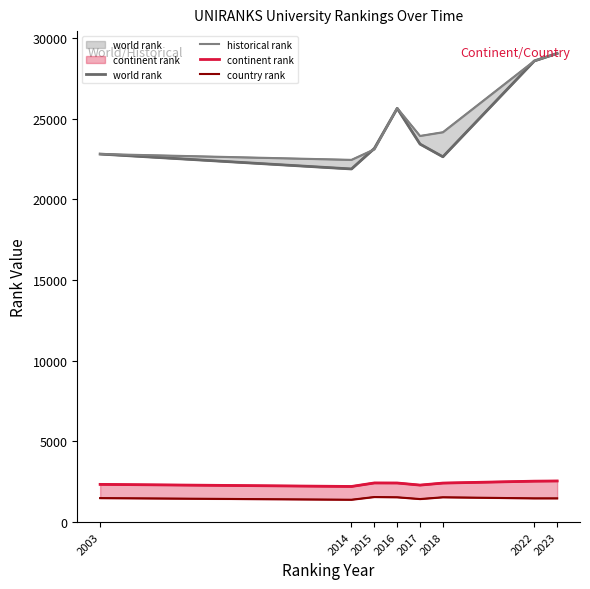

The value of country rank at 2015 is 1532. True or false?

True